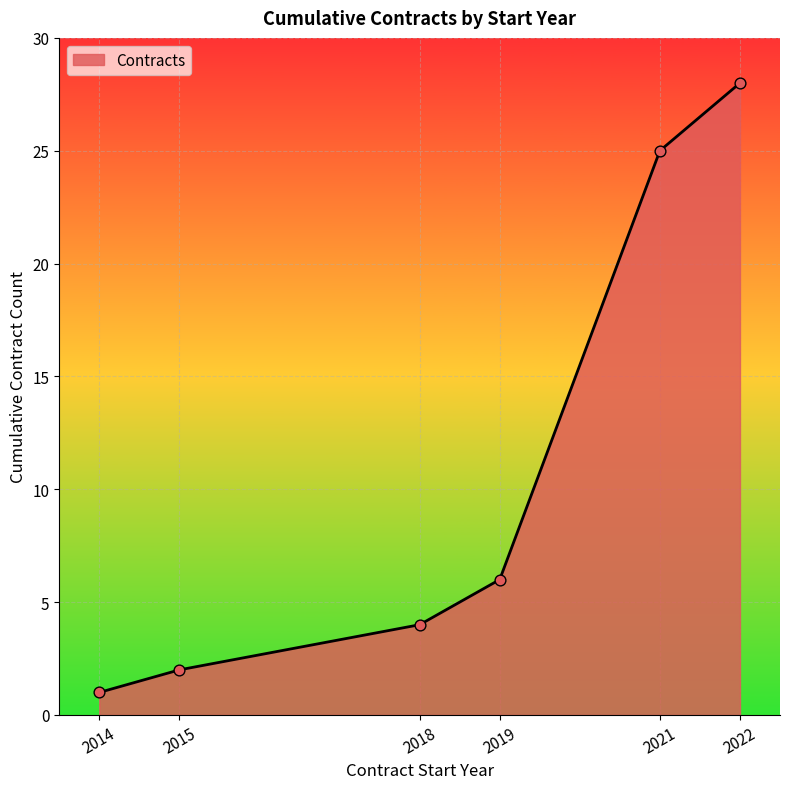

What is the change in value from 2019 to 2021?

+19